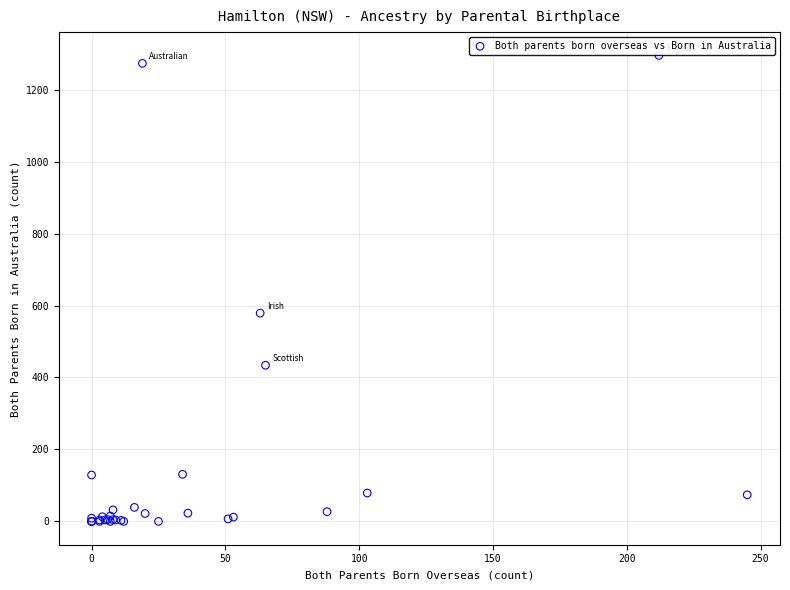

What Y value in the scatter plot is closest to 647?

579